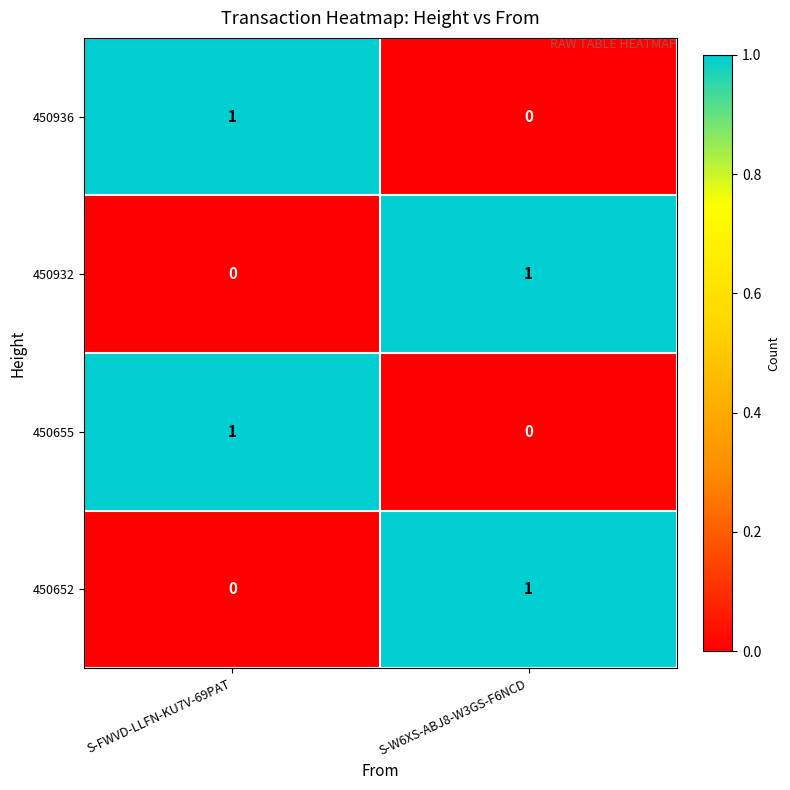

The 450652 series shows 1 at S-W6XS-ABJ8-W3GS-F6NCD. True or false?

True